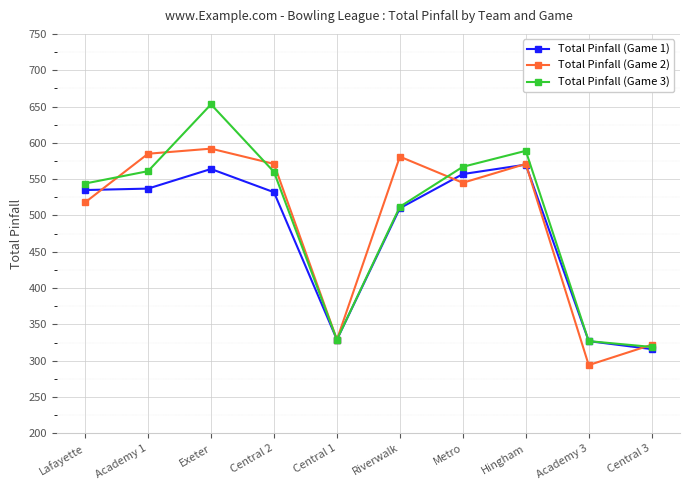

What is the difference between the highest and lowest values at Metro?

22